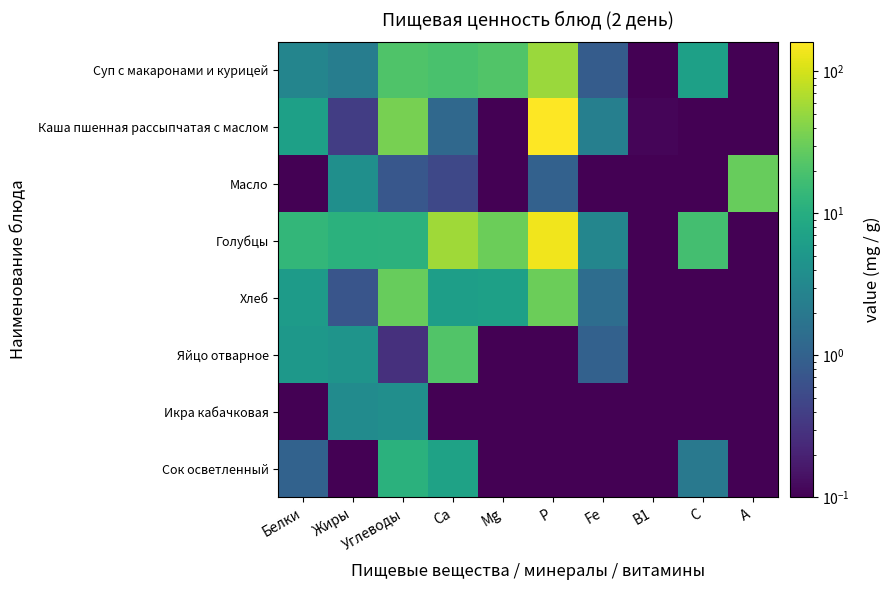

Reading right to left, what are all the values shown in this chart?

Суп с макаронами и курицей: А=0.0	С=6.6	В1=0.1	Fe=0.9	Р=53.3	Mg=21.6	Са=19.7	Углеводы=21.0	Жиры=2.3	Белки=2.9
Каша пшенная рассыпчатая с маслом: А=0.0	С=0.0	В1=0.1	Fe=2.4	Р=162.0	Mg=0.0	Са=1.2	Углеводы=35.3	Жиры=0.4	Белки=6.6
Масло: А=29.5	С=0.0	В1=0.0	Fe=0.0	Р=1.0	Mg=0.0	Са=0.5	Углеводы=0.8	Жиры=4.0	Белки=0.1
Голубцы: А=0.0	С=18.0	В1=0.0	Fe=3.0	Р=139.0	Mg=31.0	Са=57.0	Углеводы=11.6	Жиры=11.3	Белки=13.5
Хлеб: А=0.0	С=0.0	В1=0.1	Fe=1.4	Р=30.5	Mg=6.7	Са=6.3	Углеводы=29.2	Жиры=0.7	Белки=5.8
Яйцо отварное: А=0.0	С=0.0	В1=0.0	Fe=1.0	Р=0.0	Mg=0.0	Са=22.0	Углеводы=0.3	Жиры=4.6	Белки=5.1
Икра кабачковая: А=0.0	С=0.0	В1=0.0	Fe=0.0	Р=0.0	Mg=0.0	Са=0.0	Углеводы=3.9	Жиры=3.5	Белки=0.0
Сок осветленный: А=0.0	С=2.0	В1=0.0	Fe=0.0	Р=0.0	Mg=0.0	Са=7.0	Углеводы=11.2	Жиры=0.0	Белки=1.0